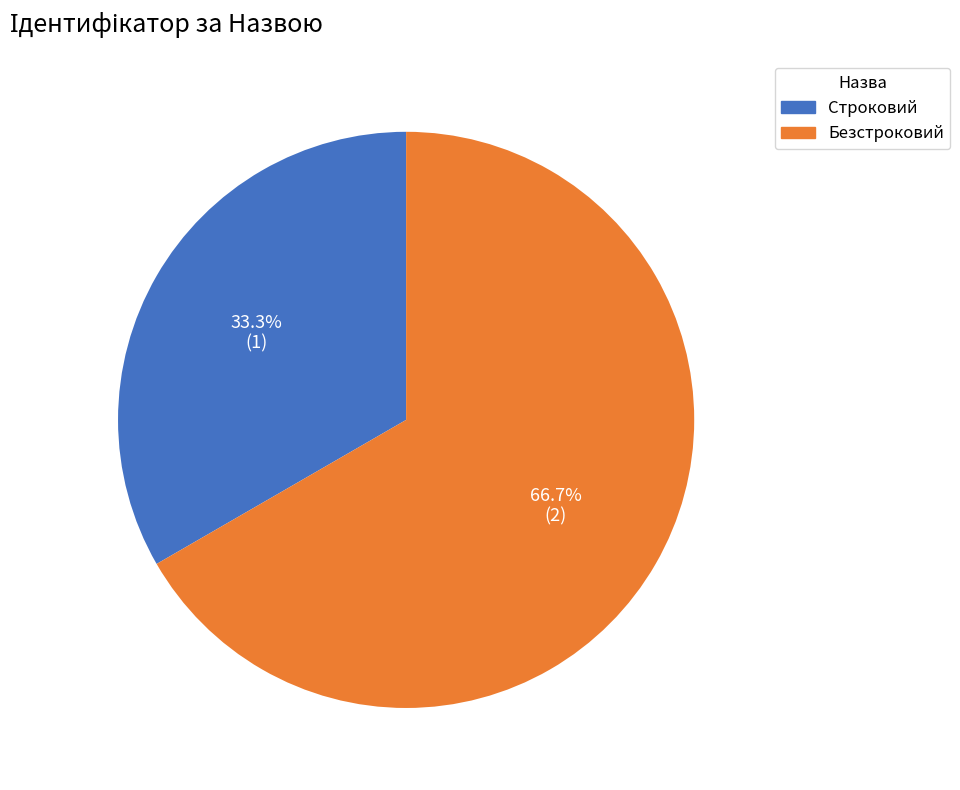

How many segments does this pie chart have?

2